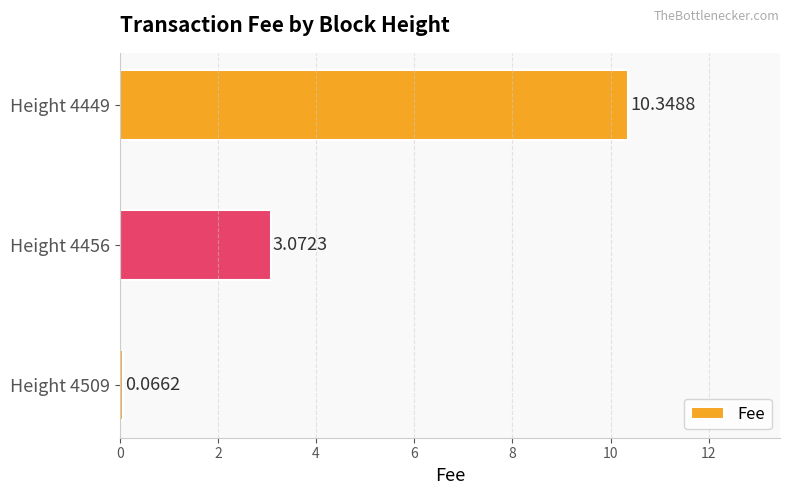

Which category has the highest value across all series?

Height 4449